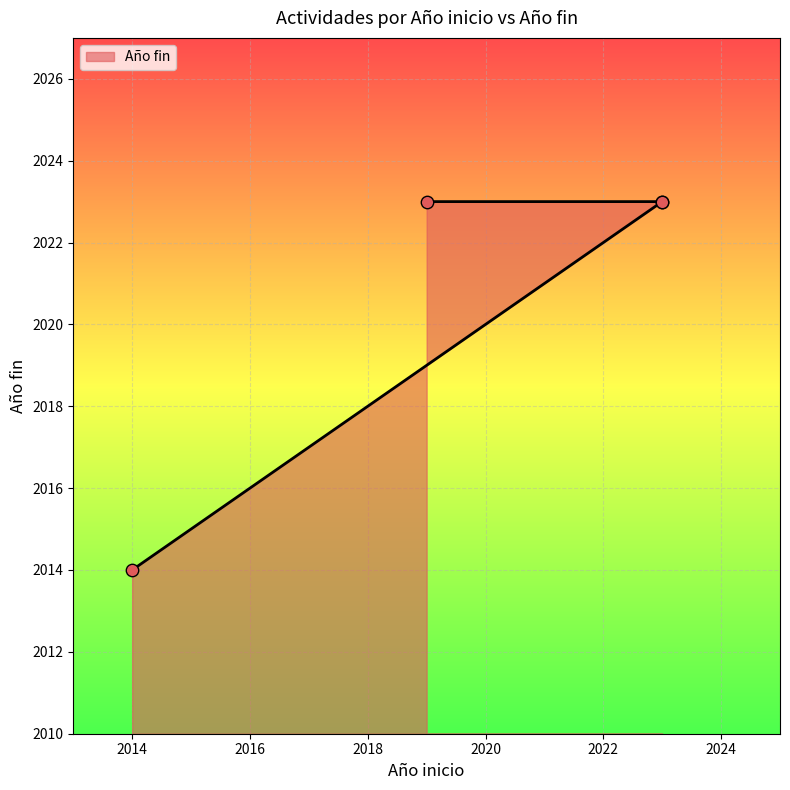

Between 2023 and 2014, which is larger?

2023